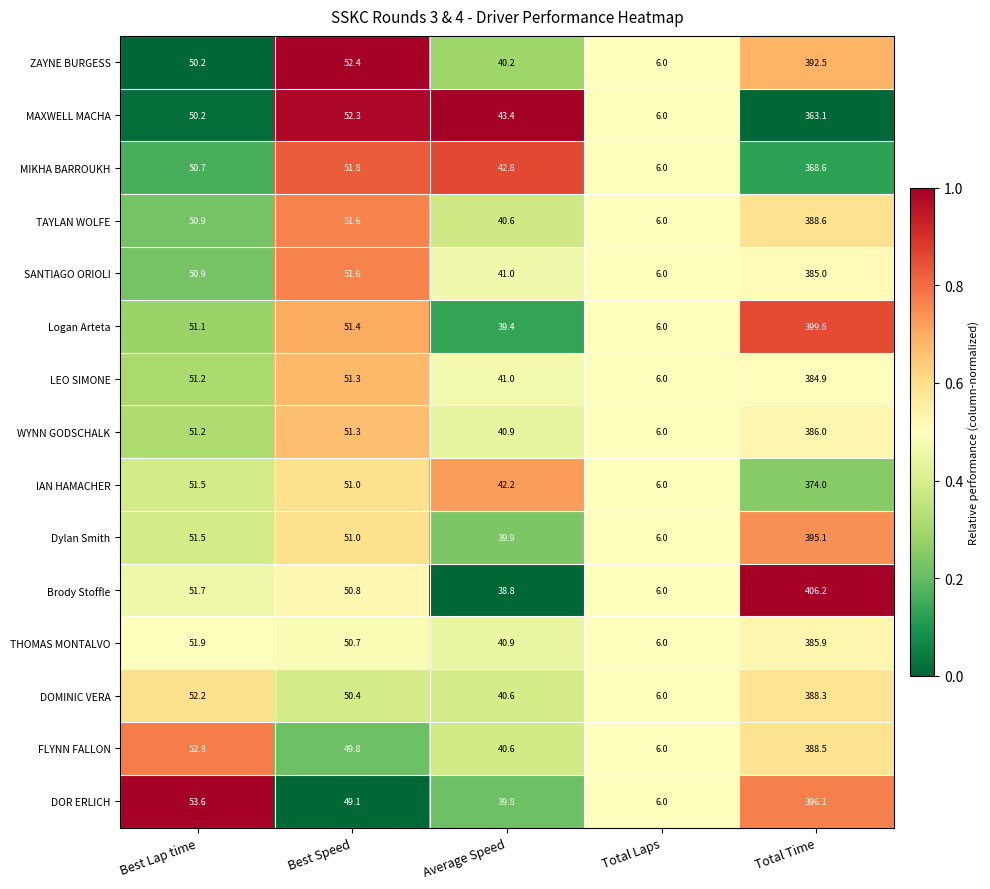

What is the sum of the THOMAS MONTALVO values at Best Lap time and Total Laps?

57.9